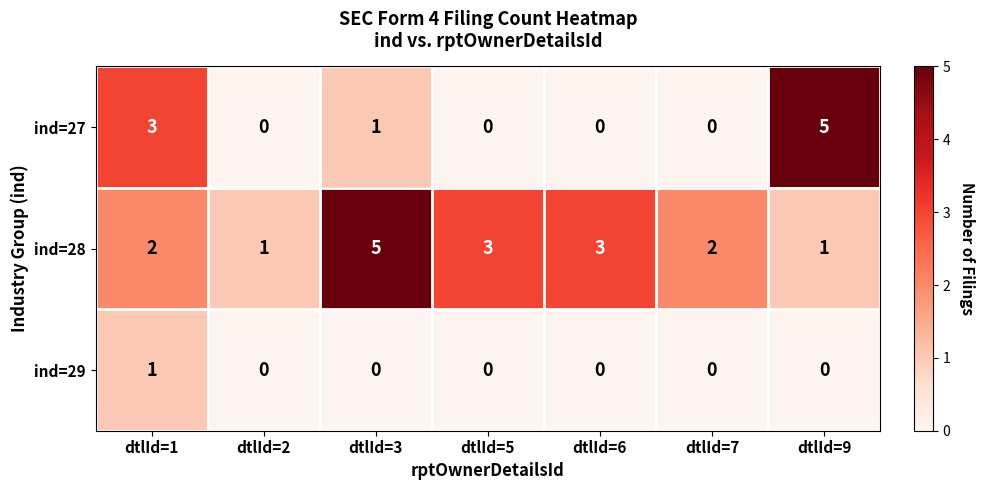

How many data points does each series have?

7